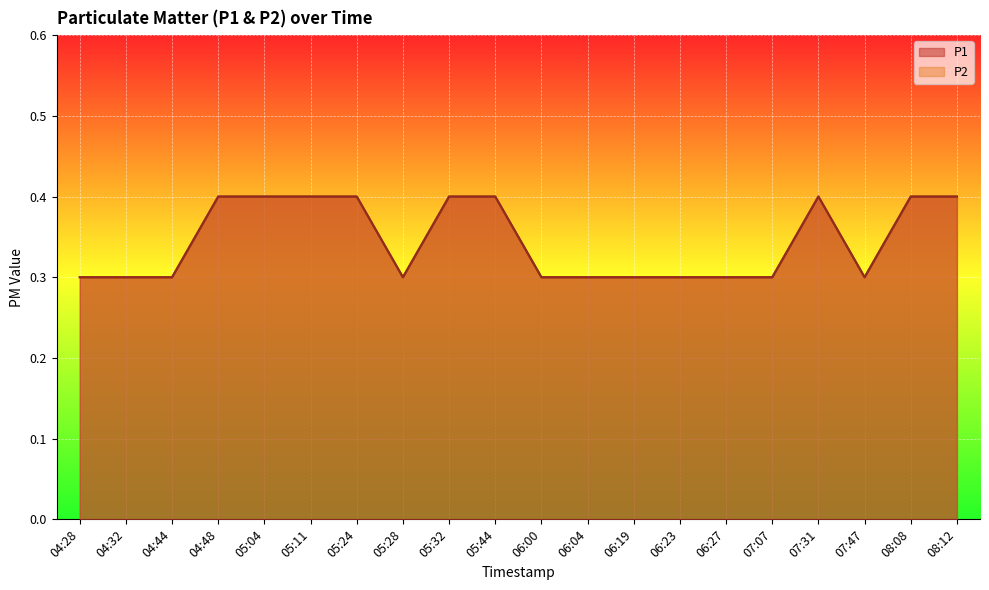

Which category has the lowest value in the P1 series?

04:28